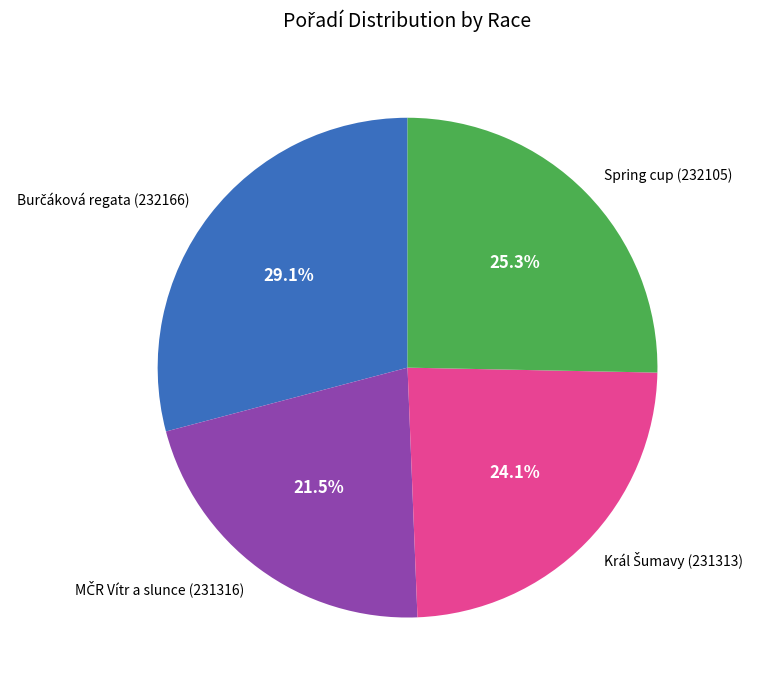

Does Spring cup (232105) account for over 50% of the chart?

No